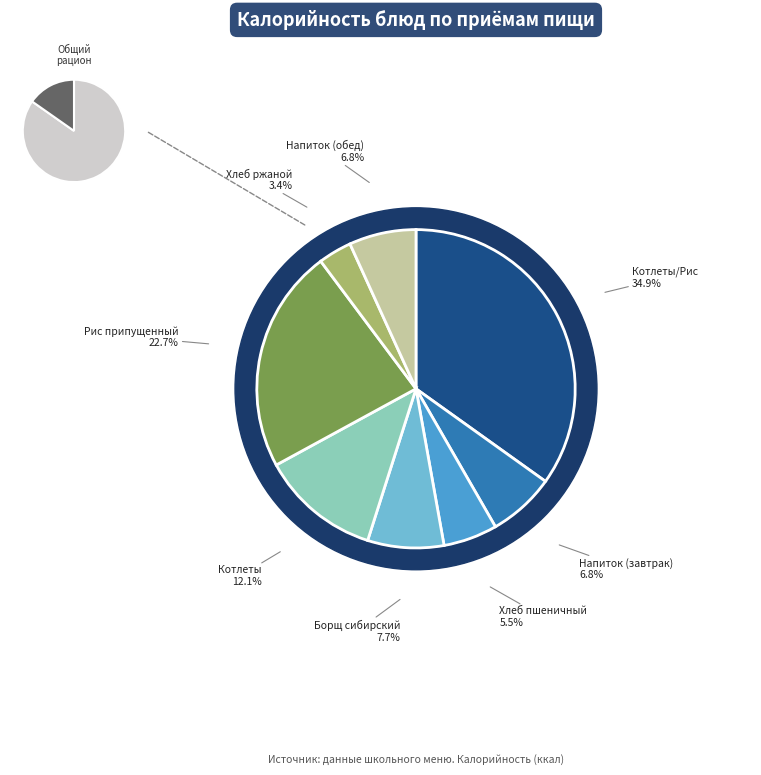

Is it true that Рис припущенный is 28% of the pie?

False